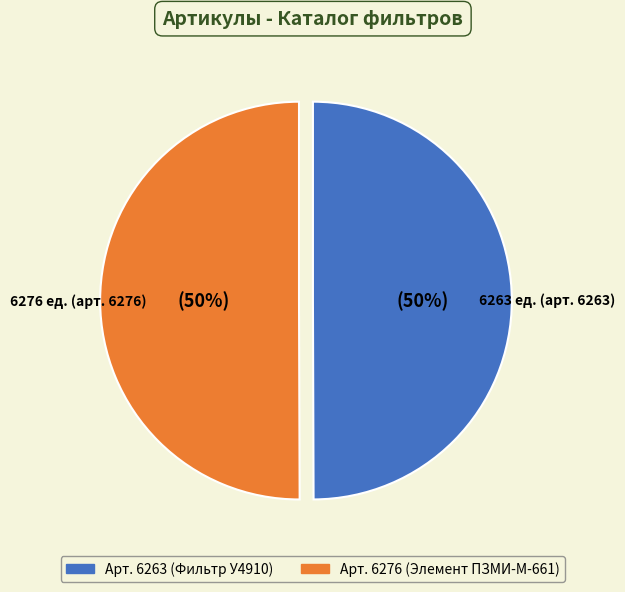

To the nearest percent, what is the average slice percentage?

50%